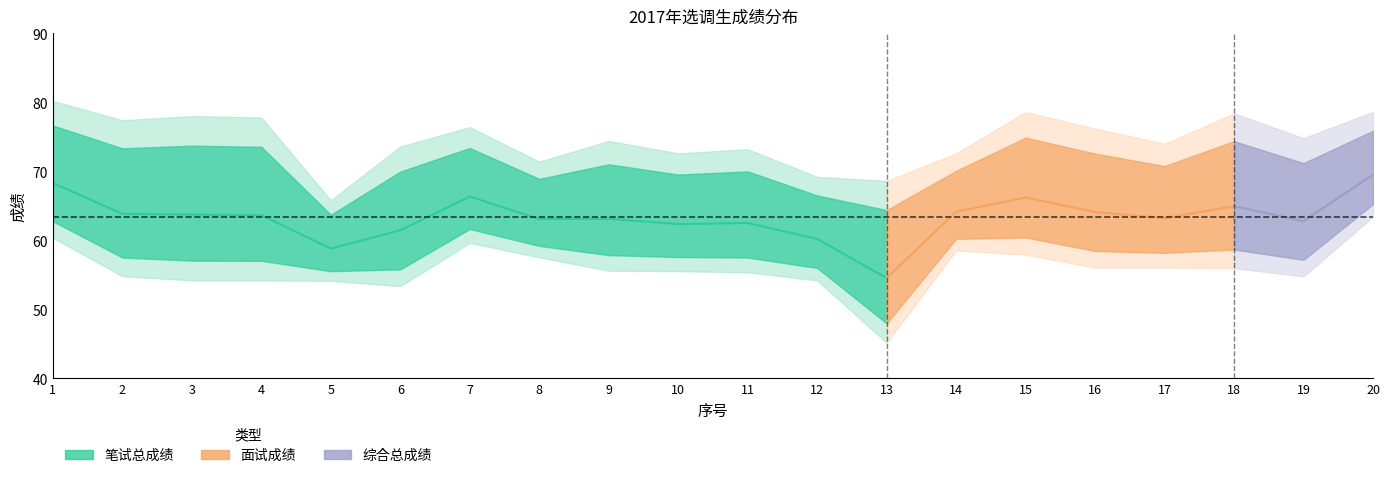

At how many categories does at least one series exceed 55?

20